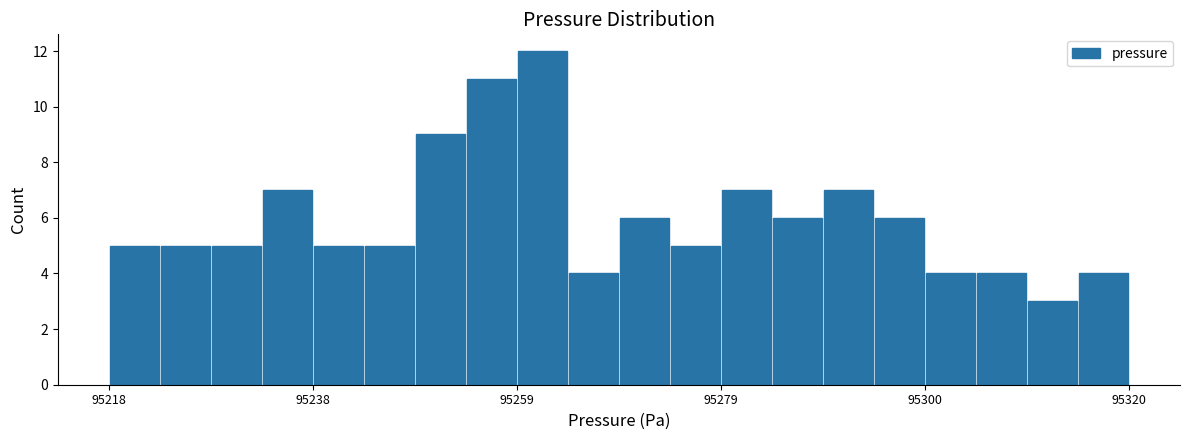

Read against the x-axis, roughly where is the centre of the tallest bar?

95260